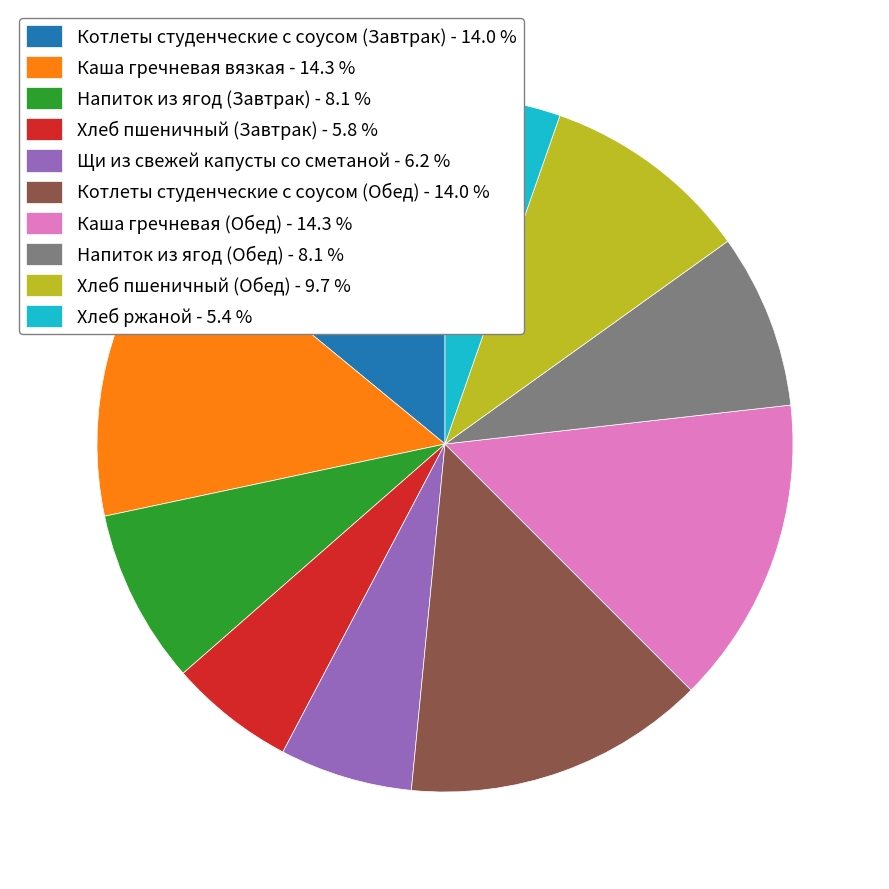

Approximately how many times larger is the value at Щи из свежей капусты со сметаной compared to Хлеб пшеничный (Завтрак)?

1.1